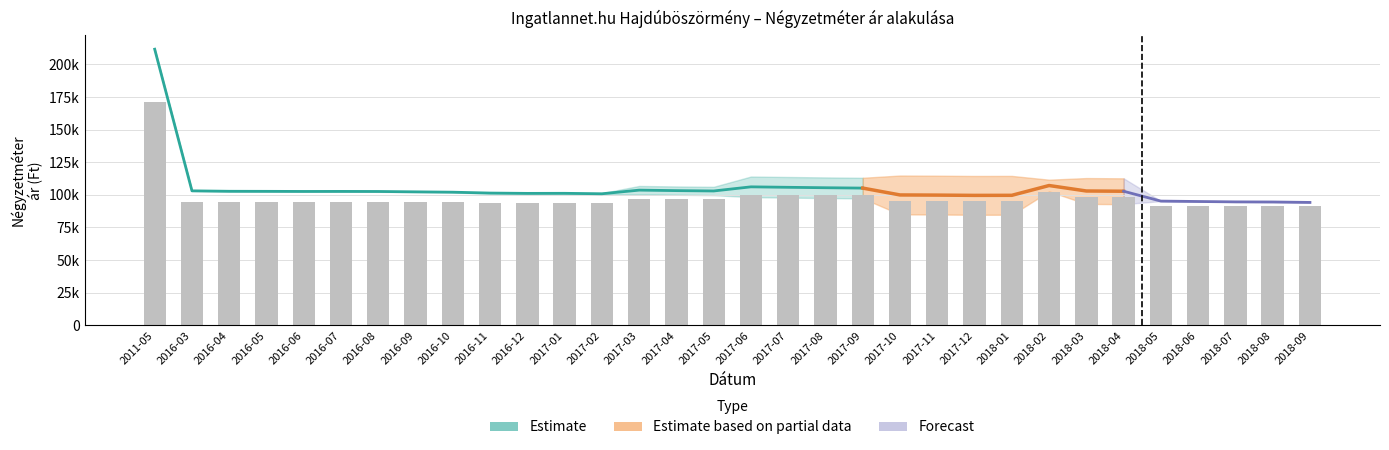

Reading left to right, extract all data points from this chart.

Átlagos négyzetméter ár: 170833	94366	94366	94366	94366	94551	94551	94551	94551	94025	94025	94025	94025	96627	96627	96627	99960	99960	99960	99960	95031	95031	95031	95031	102392	98546	98546	91538	91538	91538	91538	91538
Szórás alsó határ: 211687	103053	102723	102673	102597	102361	102310	102034	101760	100873	100626	100675	100332	100407	100032	99759	98213	97857	97530	97254	85025	84906	84694	84741	102666	93032	92838	95195	94883	94595	94507	94177
Szórás felső határ: 211687	103053	102723	102673	102597	102883	102832	102556	102282	101837	101590	101639	101296	106801	106426	106153	114035	113679	113352	113076	114791	114672	114460	114507	111610	112854	112660	95195	94883	94595	94507	94177
Átlagos reál ár: 211687	103053	102723	102673	102597	102622	102571	102295	102021	101355	101108	101157	100814	103604	103229	102956	106124	105768	105441	105165	99908	99789	99577	99624	107138	102943	102749	95195	94883	94595	94507	94177